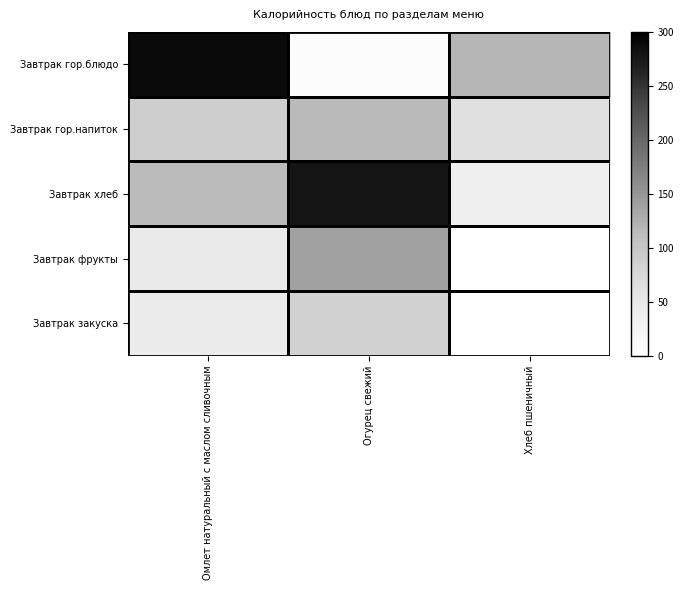

Count the number of categories in the chart.

3